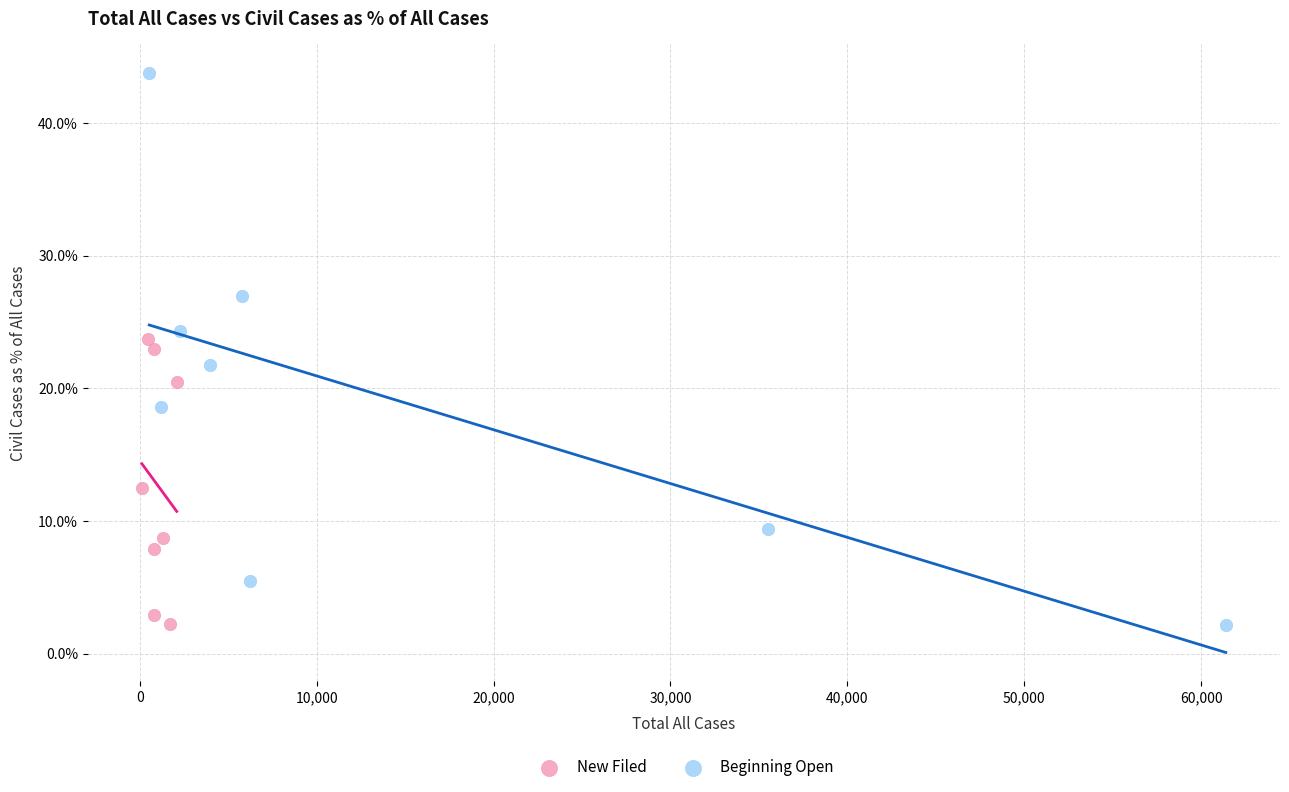

What are all the series names shown in the legend?

New Filed, Beginning Open